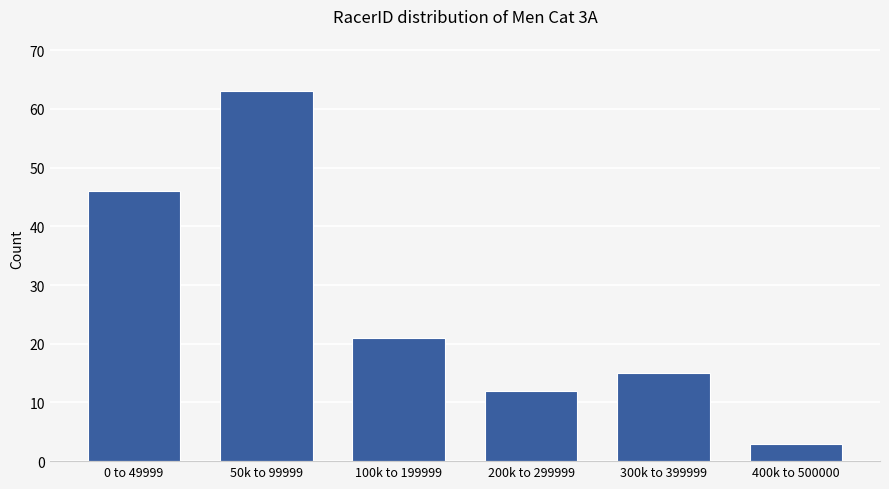

Reading right to left, extract all data points from this chart.

3	15	12	21	63	46